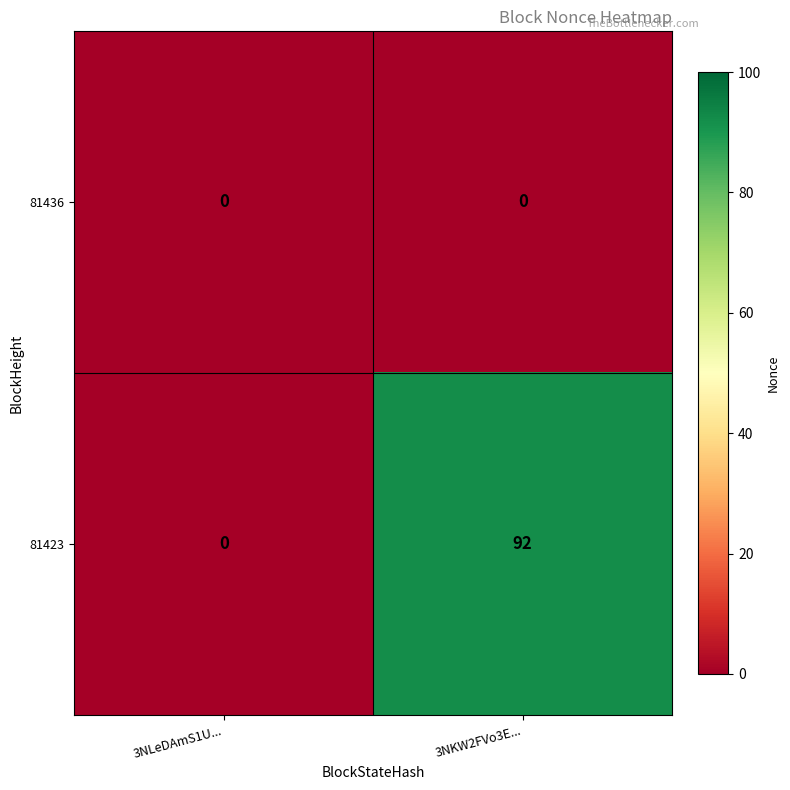

What is the total value across all series at 3NKW2FVo3E...?

92